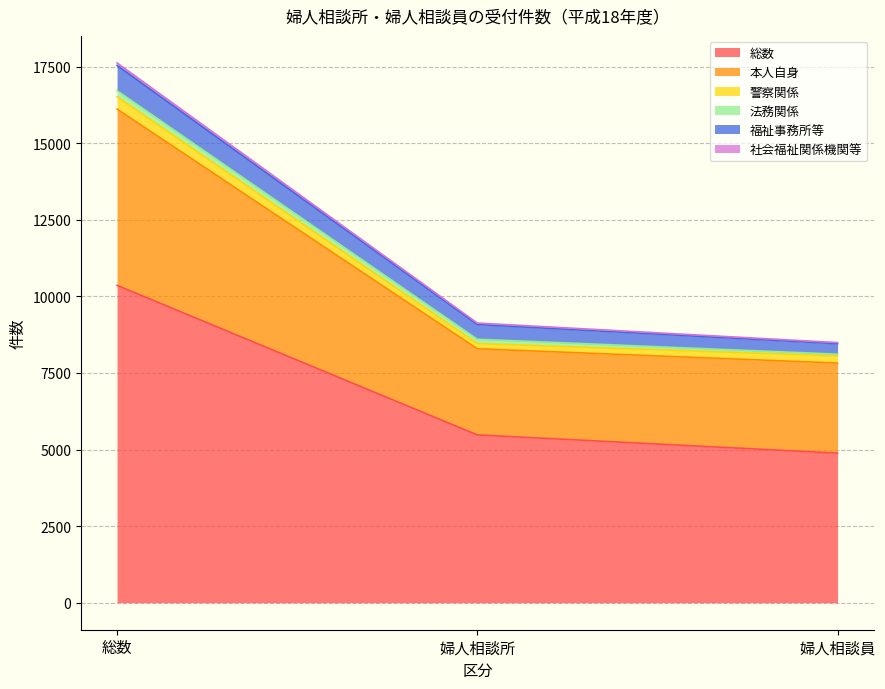

What is the spread (max minus min) of values at 婦人相談所?

3652